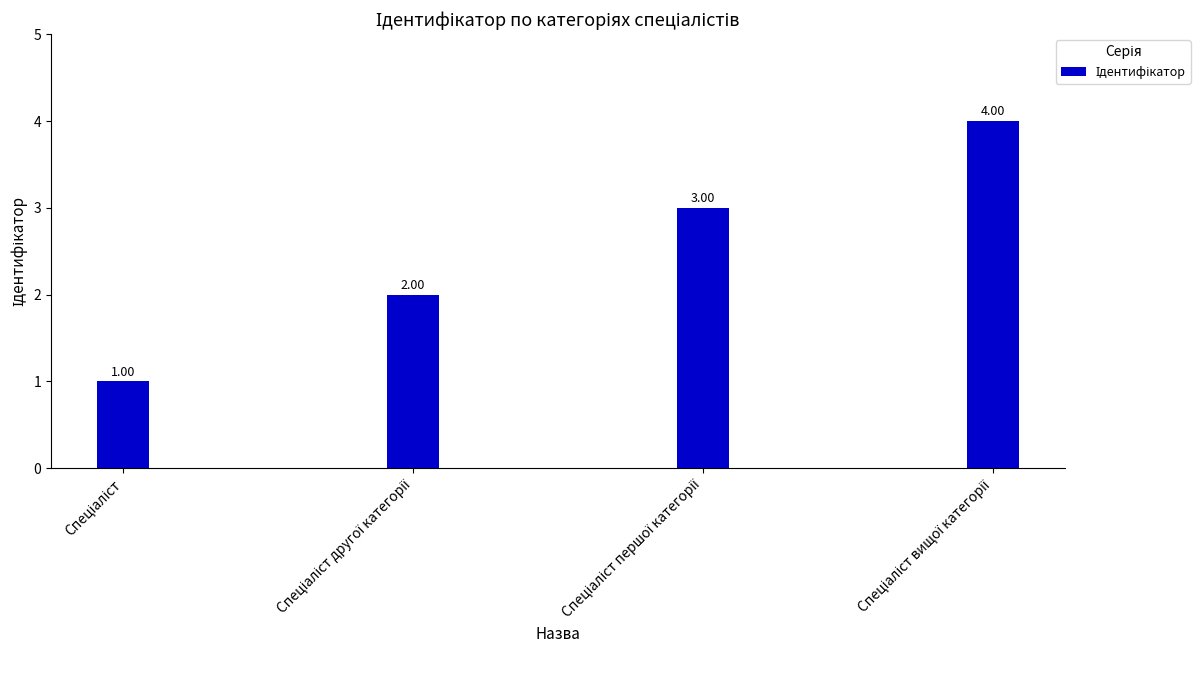

What is the difference between the maximum and minimum values?

3